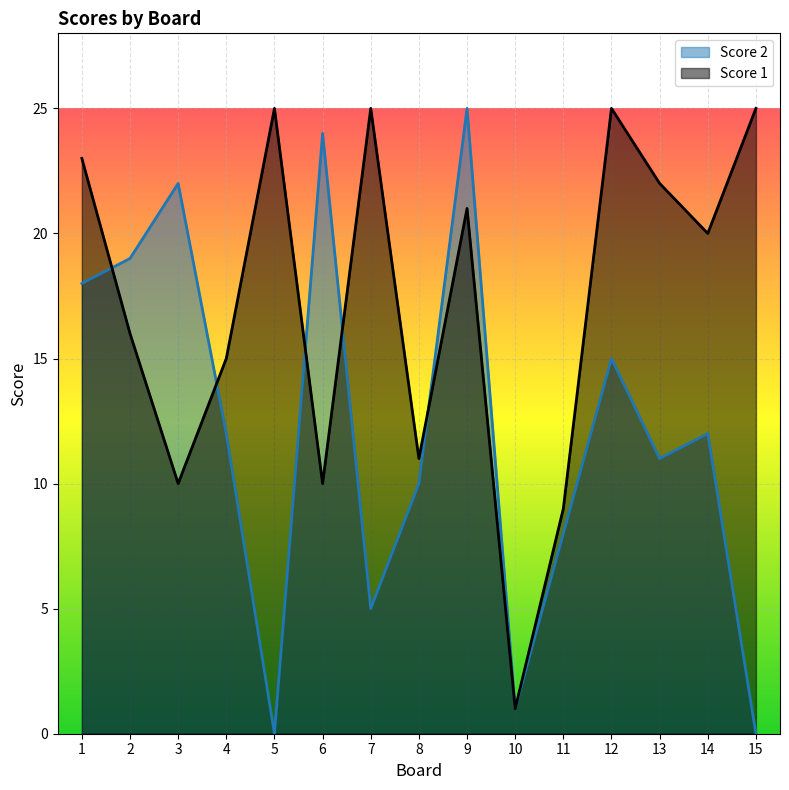

Rank the series at 15 from lowest to highest value.

Score 2, Score 1